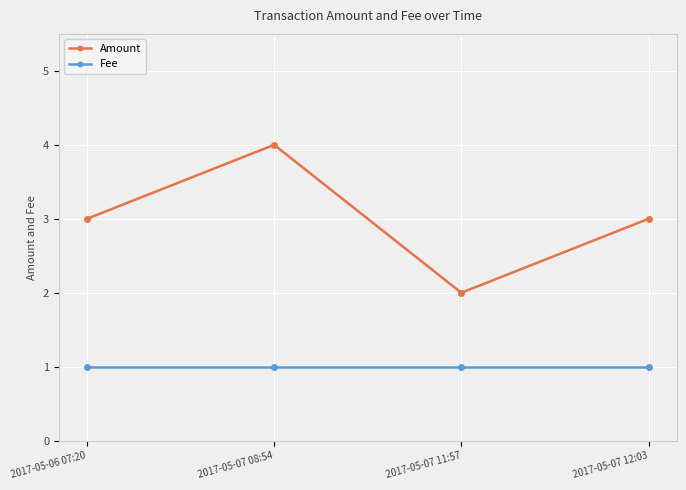

At which category does Amount reach its first local valley?

2017-05-07 11:57